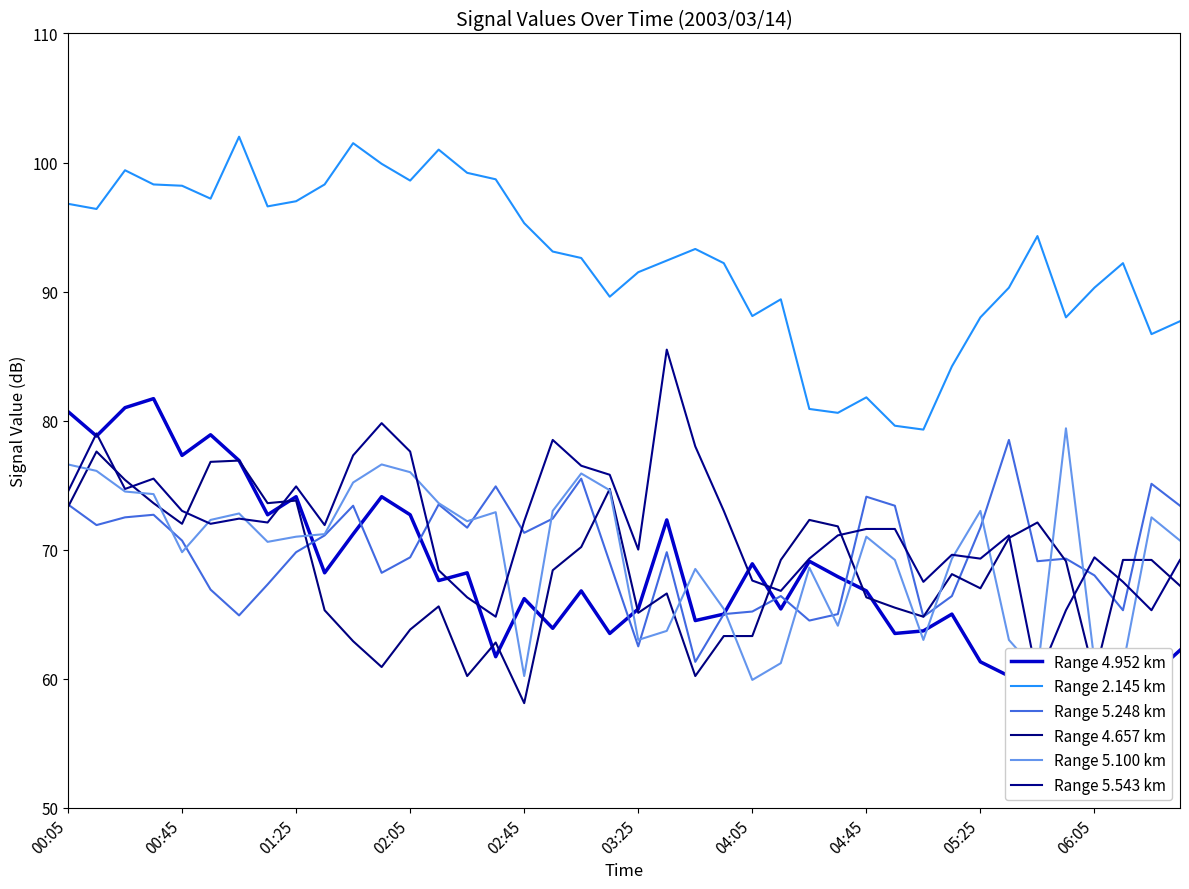

How many lines are shown in the chart?

6